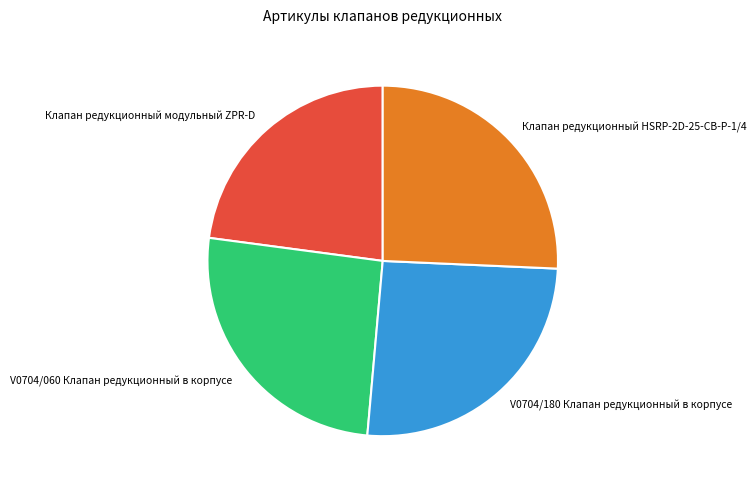

What is the smallest slice in the pie chart?

Клапан редукционный модульный ZPR-D